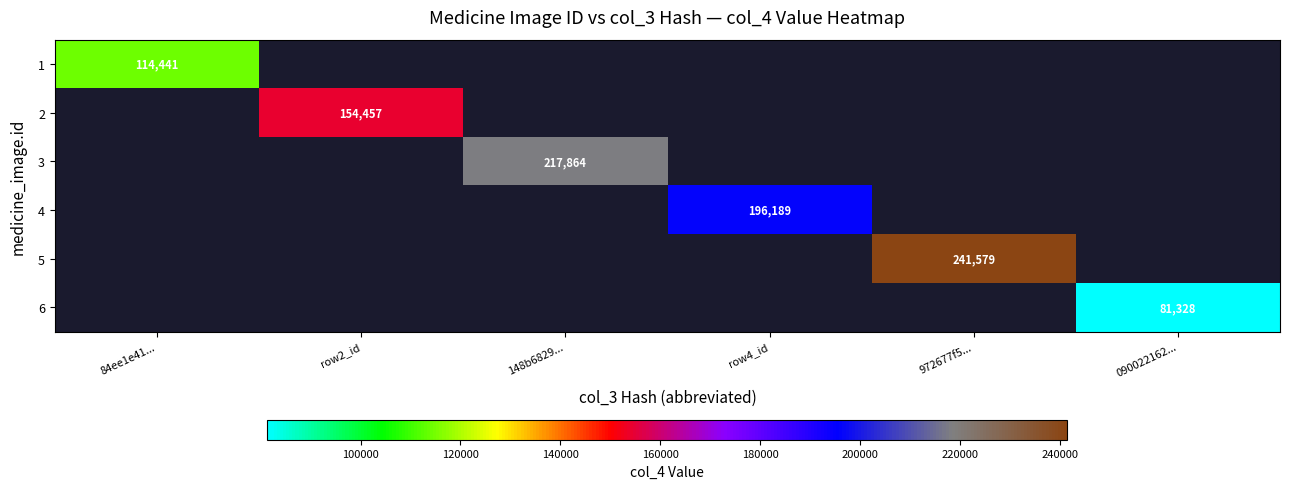

How many distinct data groups are displayed?

6